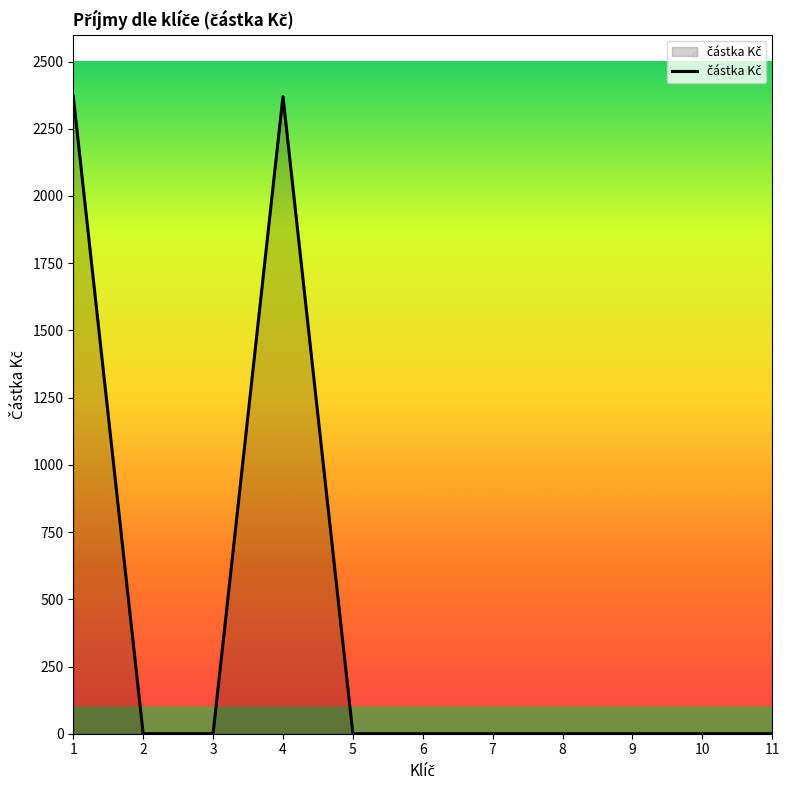

How many categories are shown in the chart?

11